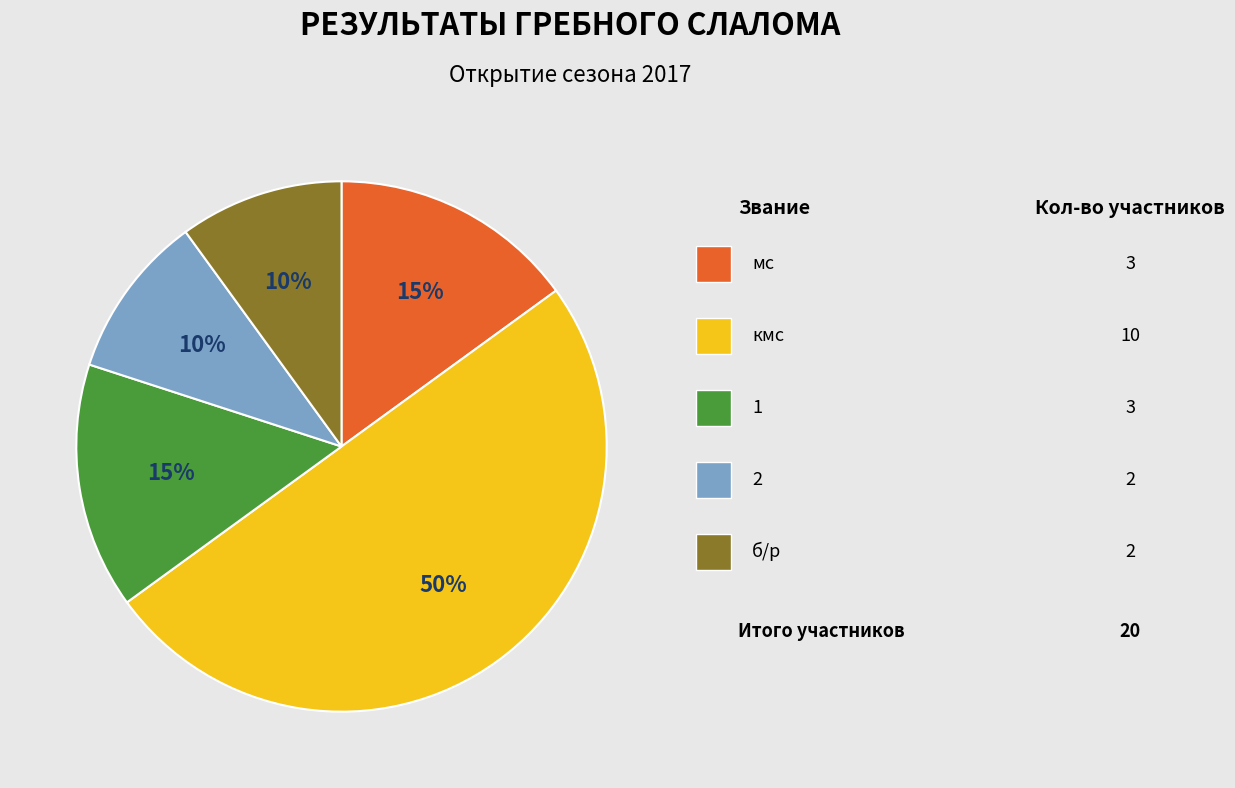

To the nearest percent, what is the average slice percentage?

20%